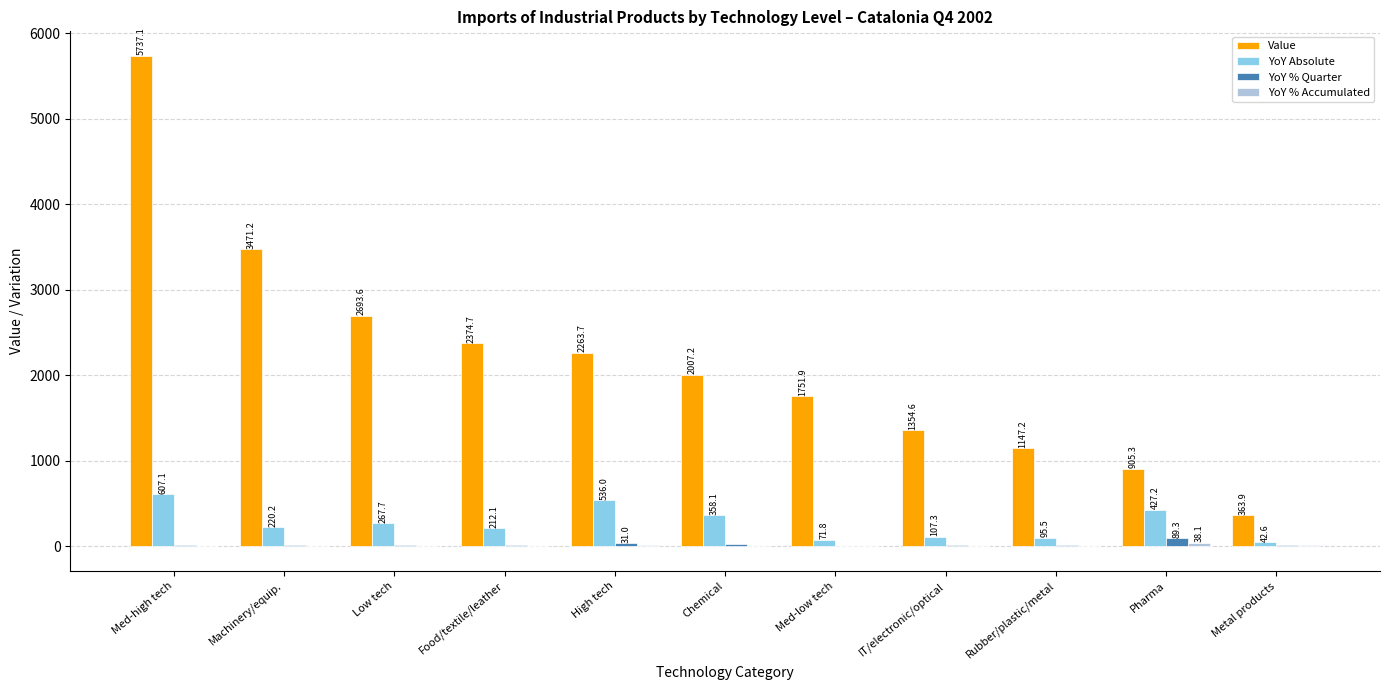

How many series are shown in this chart?

4